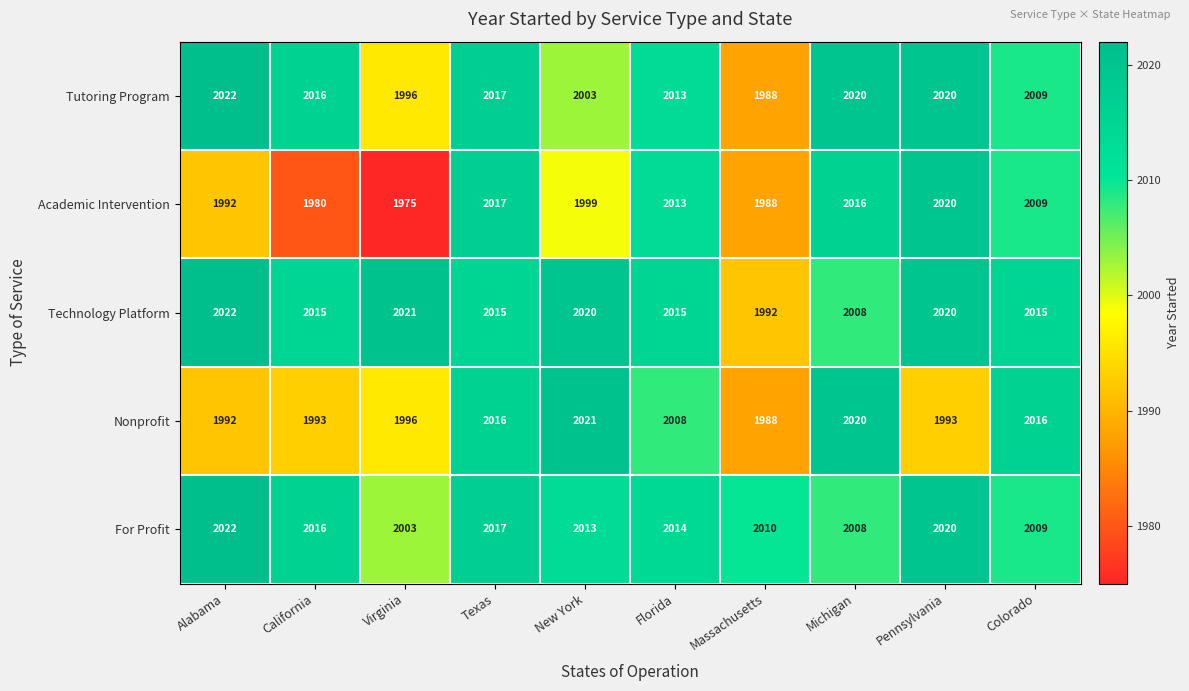

At how many categories does at least one series exceed 1986?

10